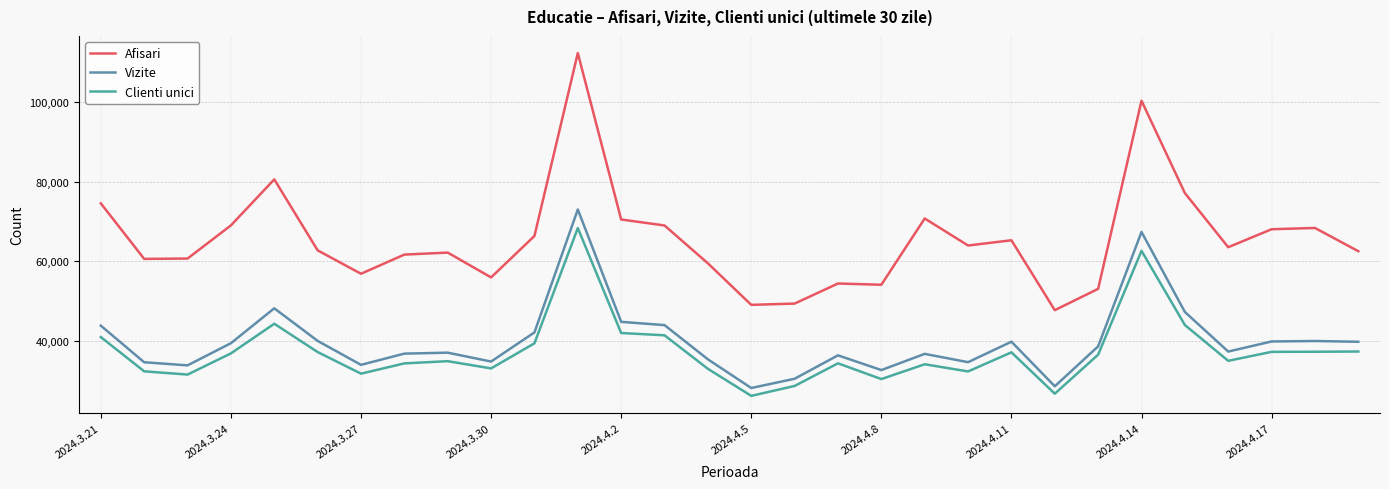

What is the highest value of the Clienti unici series?

68353